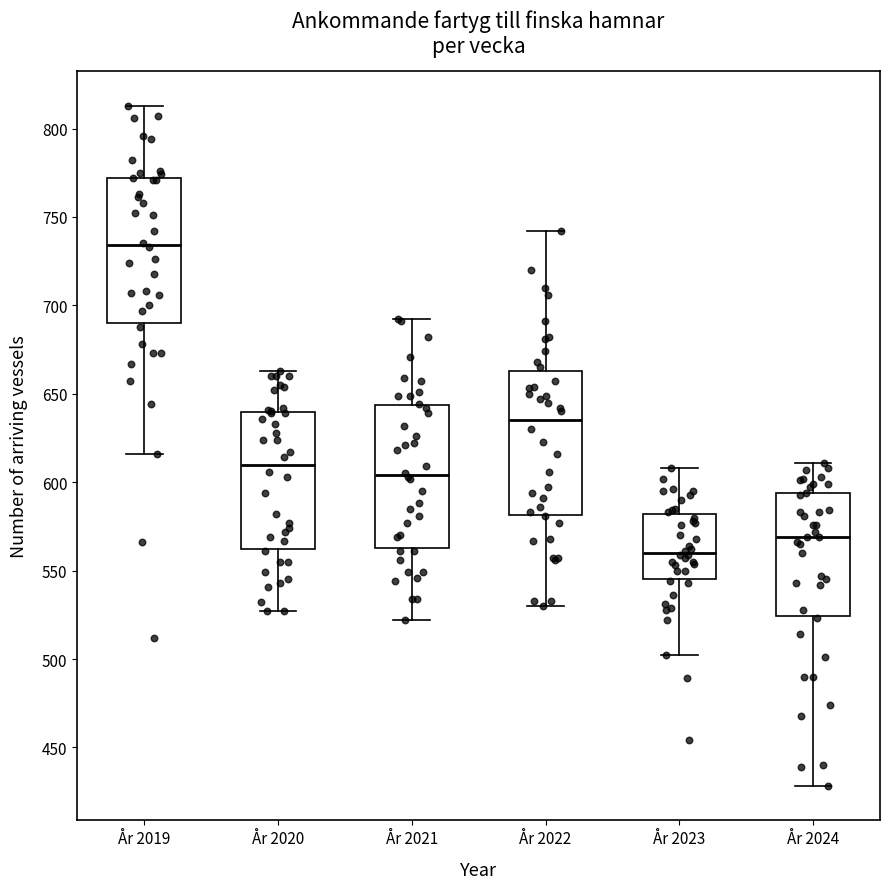

Reading left to right, transcribe this box plot: for each box, give where its median line is, the range the box spans, and where its two whiskers end, as read against the y-axis. The values are not printed on the chart, so give them approximately, as read against the axis.

År 2019: median 735, box 690 to 770, whiskers 615 to 815
År 2020: median 610, box 565 to 640, whiskers 525 to 665
År 2021: median 605, box 565 to 645, whiskers 520 to 690
År 2022: median 635, box 580 to 665, whiskers 530 to 740
År 2023: median 560, box 545 to 580, whiskers 500 to 610
År 2024: median 570, box 525 to 595, whiskers 430 to 610